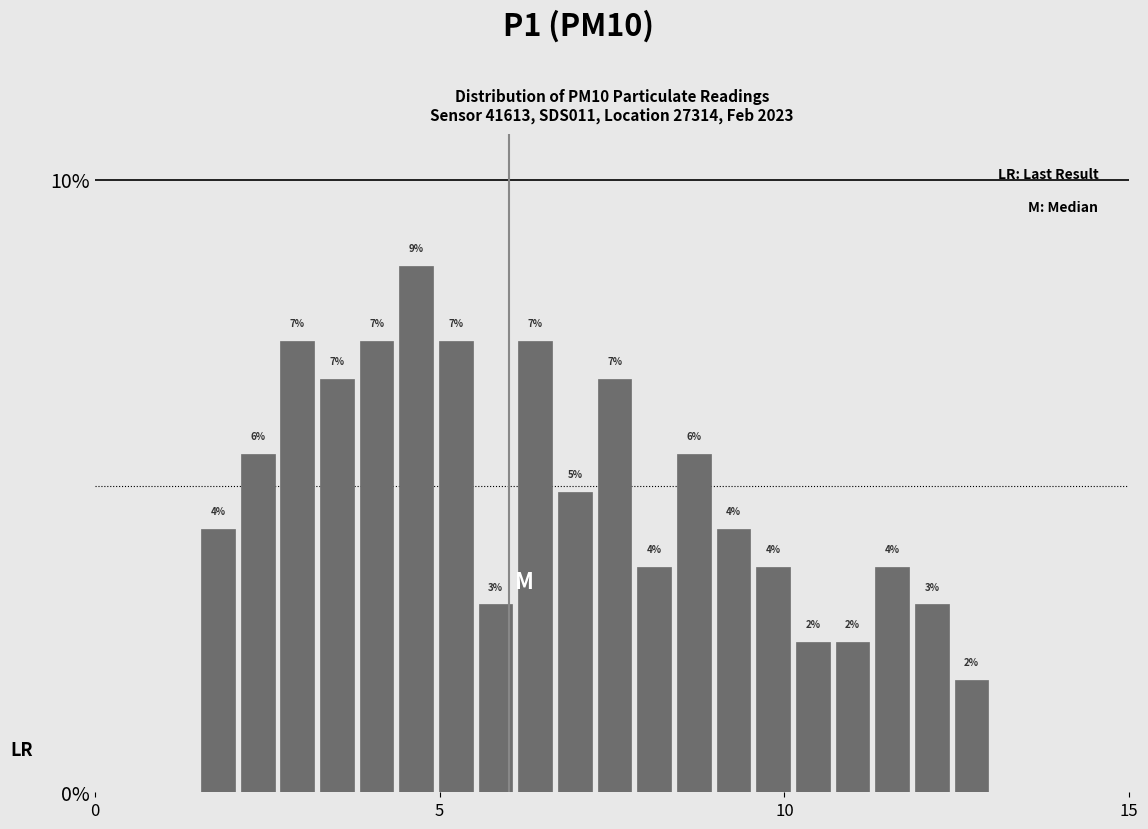

Read against the x-axis, roughly where is the centre of the tallest bar?

4.5